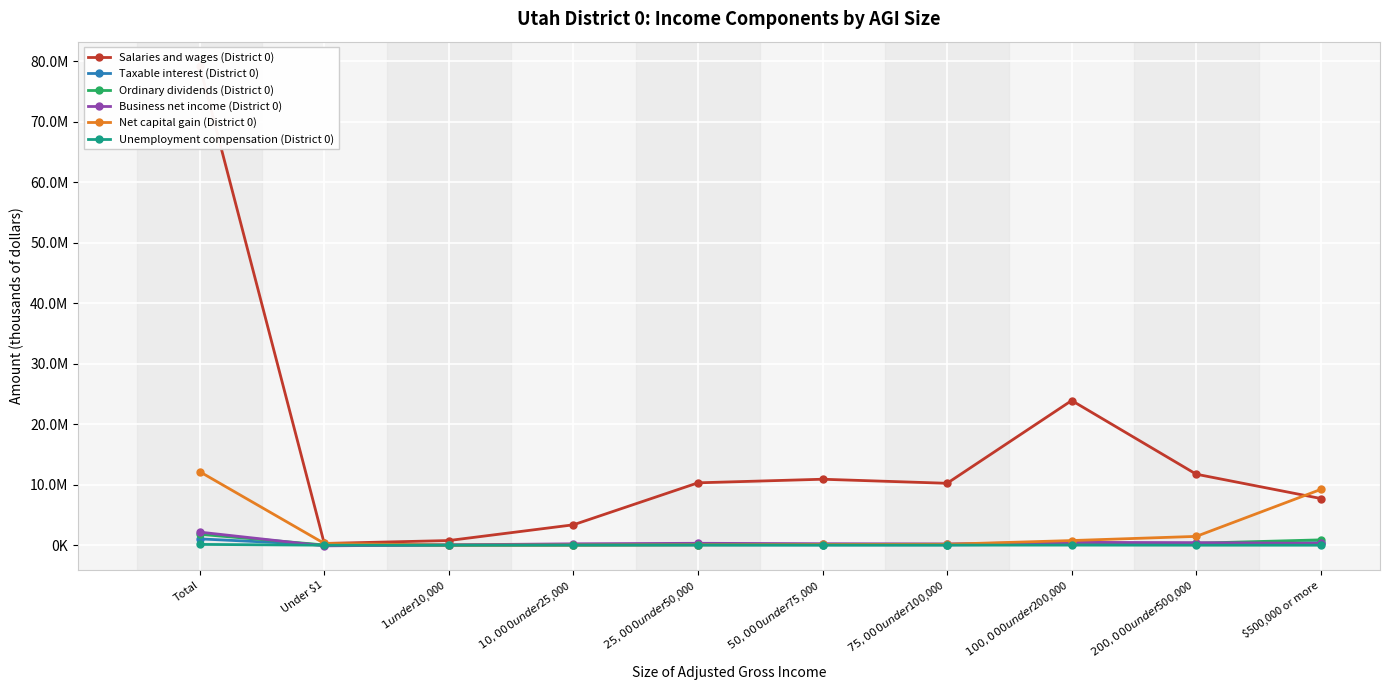

Which series has the largest total across all categories?

Salaries and wages (District 0)